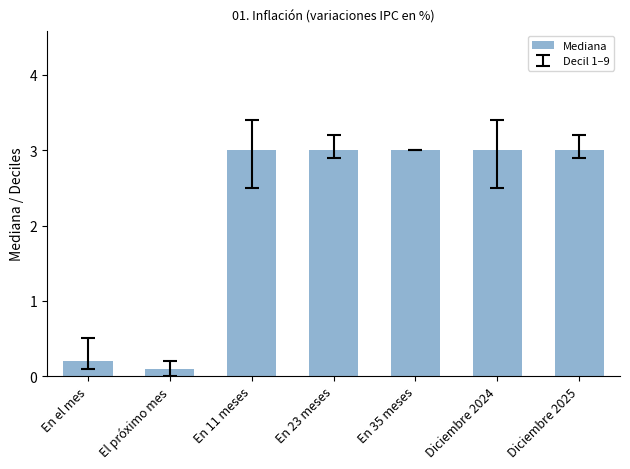

Reading left to right, transcribe all the data shown in this chart.

En el mes=0.2	El próximo mes=0.1	En 11 meses=3.0	En 23 meses=3.0	En 35 meses=3.0	Diciembre 2024=3.0	Diciembre 2025=3.0